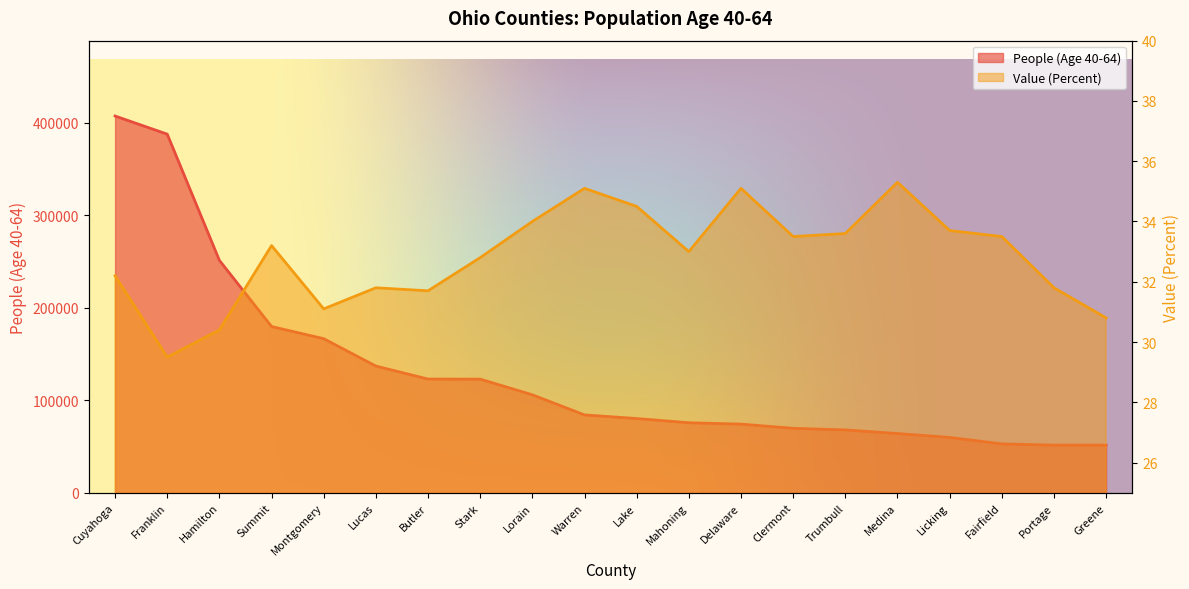

Between Warren and Greene, which series saw the biggest shift?

People (Age 40-64)